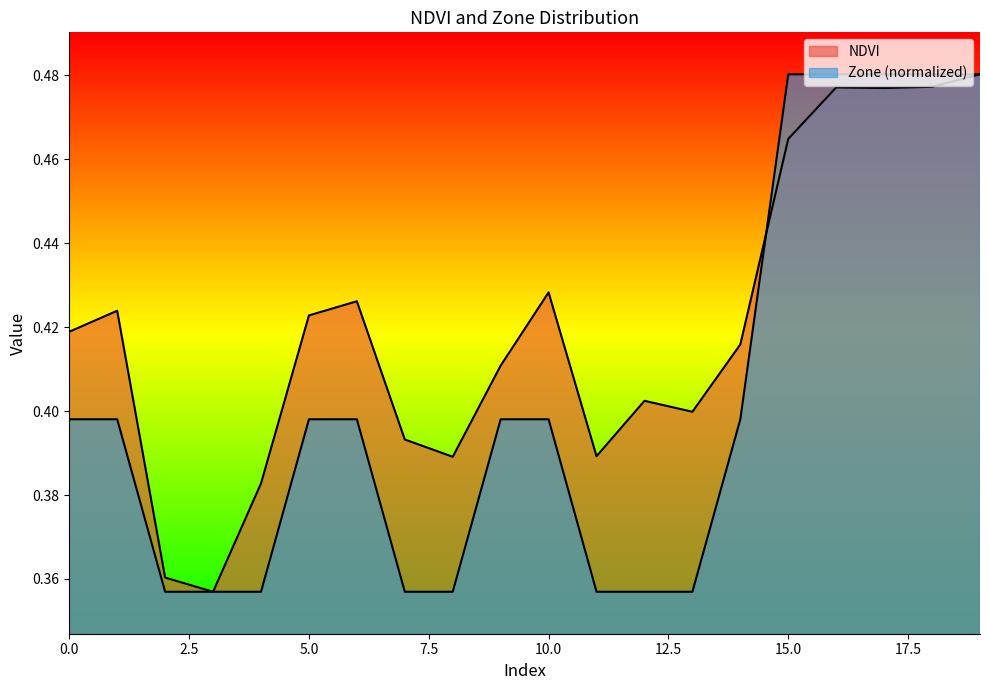

Rank the categories by Zone value from lowest to highest.

2, 3, 4, 7, 8, 11, 12, 13, 0, 1, 5, 6, 9, 10, 14, 15, 16, 17, 18, 19